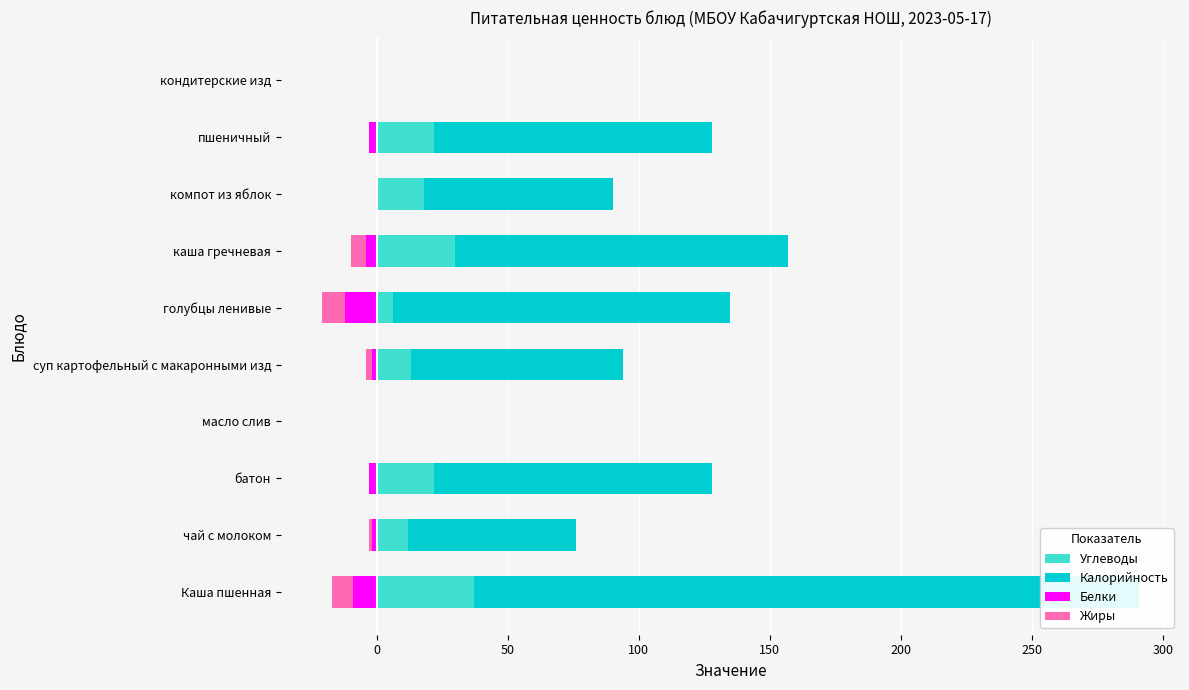

How many bars are there in total?

40